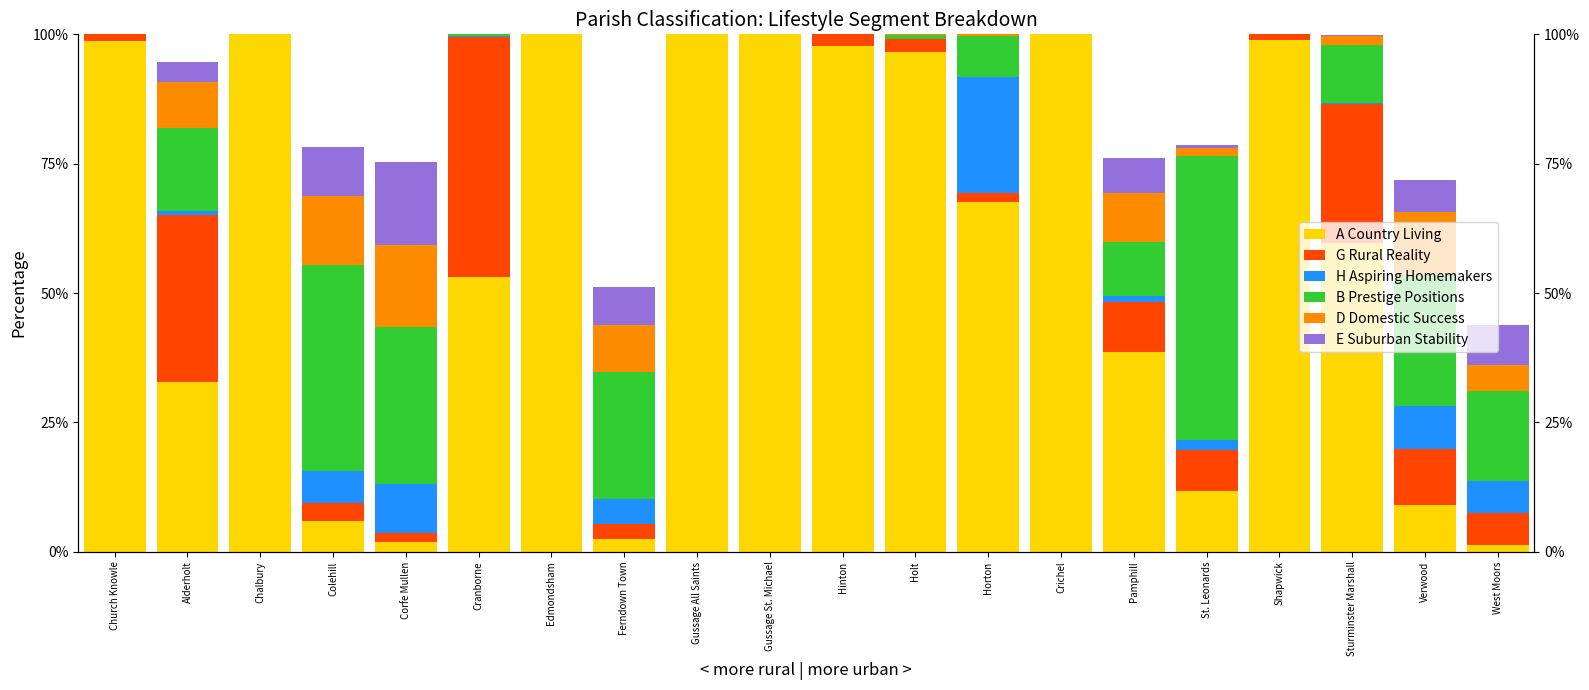

Reading left to right, transcribe all the data shown in this chart.

A Country Living: Church Knowle=98.7	Alderholt=32.8	Chalbury=100.0	Colehill=6.0	Corfe Mullen=1.9	Cranborne=53.1	Edmondsham=100.0	Ferndown Town=2.5	Gussage All Saints=100.0	Gussage St. Michael=100.0	Hinton=97.8	Holt=96.7	Horton=67.7	Crichel=100.0	Pamphill=38.6	St. Leonards=11.6	Shapwick=98.8	Sturminster Marshall=59.6	Verwood=9.0	West Moors=1.3
G Rural Reality: Church Knowle=1.3	Alderholt=32.3	Chalbury=0.0	Colehill=3.4	Corfe Mullen=1.7	Cranborne=46.3	Edmondsham=0.0	Ferndown Town=2.8	Gussage All Saints=0.0	Gussage St. Michael=0.0	Hinton=2.2	Holt=2.4	Horton=1.7	Crichel=0.0	Pamphill=9.8	St. Leonards=8.1	Shapwick=1.2	Sturminster Marshall=26.9	Verwood=10.8	West Moors=6.2
H Aspiring Homemakers: Church Knowle=0.0	Alderholt=0.7	Chalbury=0.0	Colehill=6.2	Corfe Mullen=9.6	Cranborne=0.3	Edmondsham=0.0	Ferndown Town=5.0	Gussage All Saints=0.0	Gussage St. Michael=0.0	Hinton=0.0	Holt=0.0	Horton=22.5	Crichel=0.0	Pamphill=1.0	St. Leonards=1.9	Shapwick=0.0	Sturminster Marshall=0.4	Verwood=8.3	West Moors=6.2
B Prestige Positions: Church Knowle=0.0	Alderholt=15.9	Chalbury=0.0	Colehill=39.8	Corfe Mullen=30.3	Cranborne=0.3	Edmondsham=0.0	Ferndown Town=24.5	Gussage All Saints=0.0	Gussage St. Michael=0.0	Hinton=0.0	Holt=0.7	Horton=7.8	Crichel=0.0	Pamphill=10.5	St. Leonards=54.8	Shapwick=0.0	Sturminster Marshall=11.2	Verwood=25.5	West Moors=17.3
D Domestic Success: Church Knowle=0.0	Alderholt=9.0	Chalbury=0.0	Colehill=13.3	Corfe Mullen=15.8	Cranborne=0.0	Edmondsham=0.0	Ferndown Town=9.0	Gussage All Saints=0.0	Gussage St. Michael=0.0	Hinton=0.0	Holt=0.2	Horton=0.3	Crichel=0.0	Pamphill=9.5	St. Leonards=1.6	Shapwick=0.0	Sturminster Marshall=1.7	Verwood=12.2	West Moors=5.1
E Suburban Stability: Church Knowle=0.0	Alderholt=3.8	Chalbury=0.0	Colehill=9.6	Corfe Mullen=16.0	Cranborne=0.0	Edmondsham=0.0	Ferndown Town=7.4	Gussage All Saints=0.0	Gussage St. Michael=0.0	Hinton=0.0	Holt=0.0	Horton=0.0	Crichel=0.0	Pamphill=6.9	St. Leonards=0.7	Shapwick=0.0	Sturminster Marshall=0.1	Verwood=6.0	West Moors=7.8